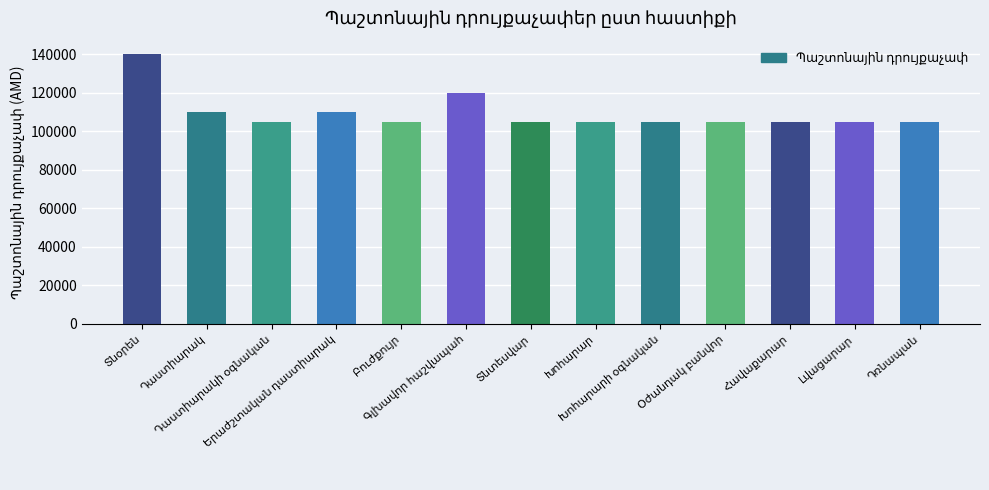

What is the minimum value shown in the chart?

105000